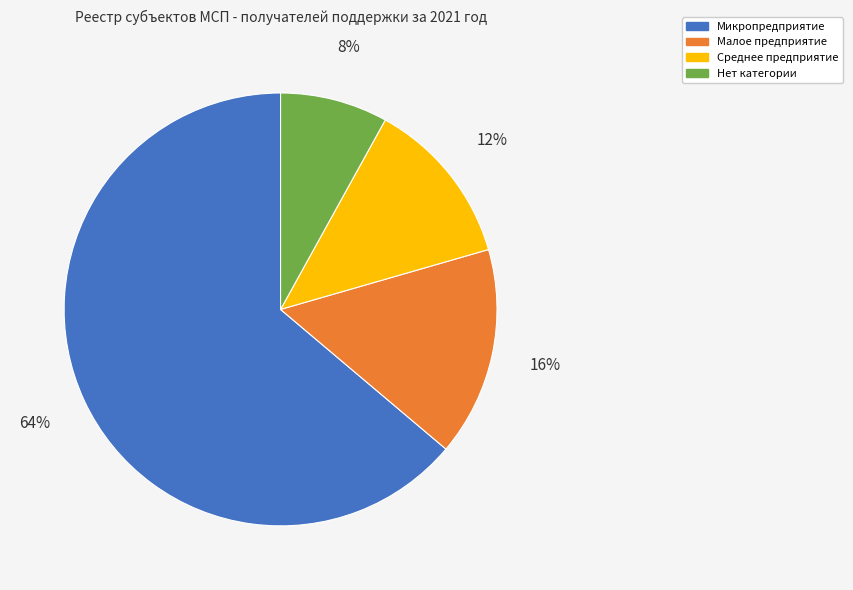

Count the number of slices in the pie.

4